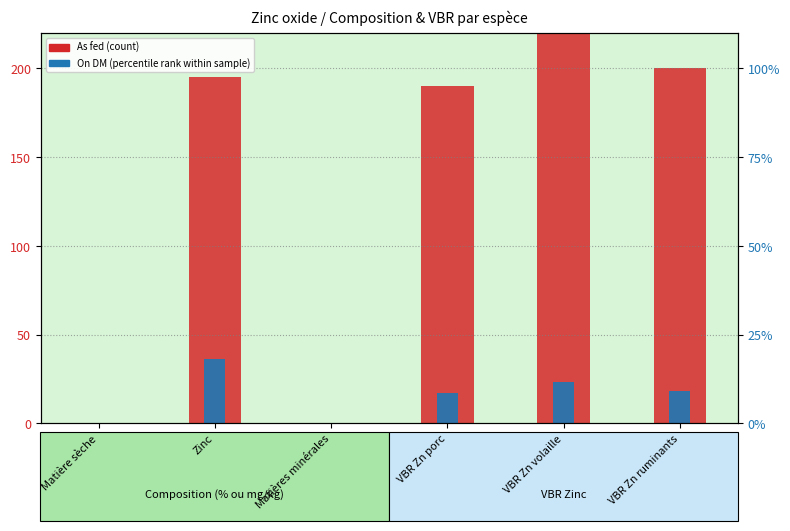

What is the value of the As fed (count) bar at the 5th from the left?

262.0